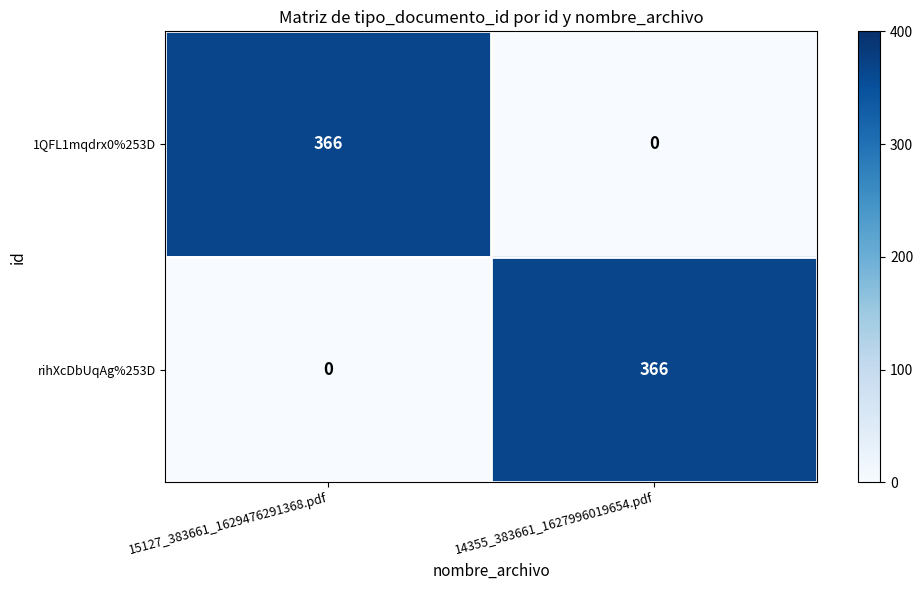

At 15127_383661_1629476291368.pdf, list the series in order from largest to smallest.

1QFL1mqdrx0%253D, rihXcDbUqAg%253D